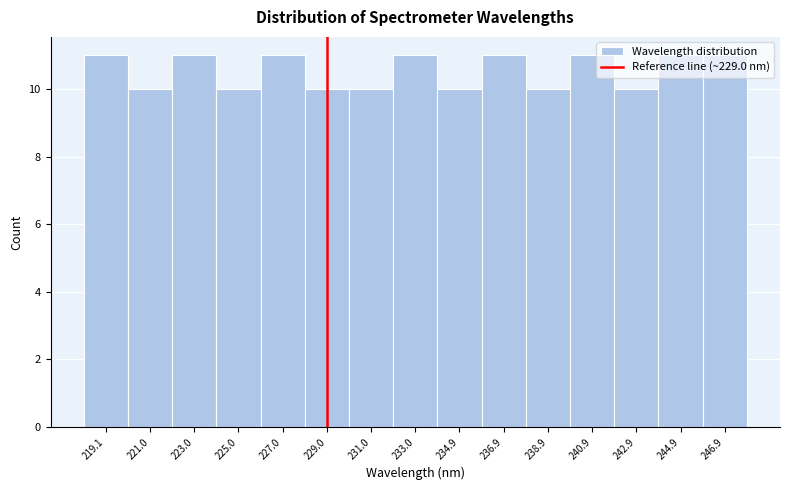

Reading left to right, transcribe this chart: for each bar, give the range it covers on the x-axis and its height. Neither the bar edges nor the heights are printed on the chart, so give them approximately, as read against the axes.

218.0 to 220.0: 11
220.0 to 222.0: 10
222.0 to 224.0: 11
224.0 to 226.0: 10
226.0 to 228.0: 11
228.0 to 230.0: 10
230.0 to 232.0: 10
232.0 to 234.0: 11
234.0 to 236.0: 10
236.0 to 238.0: 11
238.0 to 240.0: 10
240.0 to 241.8: 11
241.8 to 243.8: 10
243.8 to 245.8: 11
245.8 to 247.8: 11